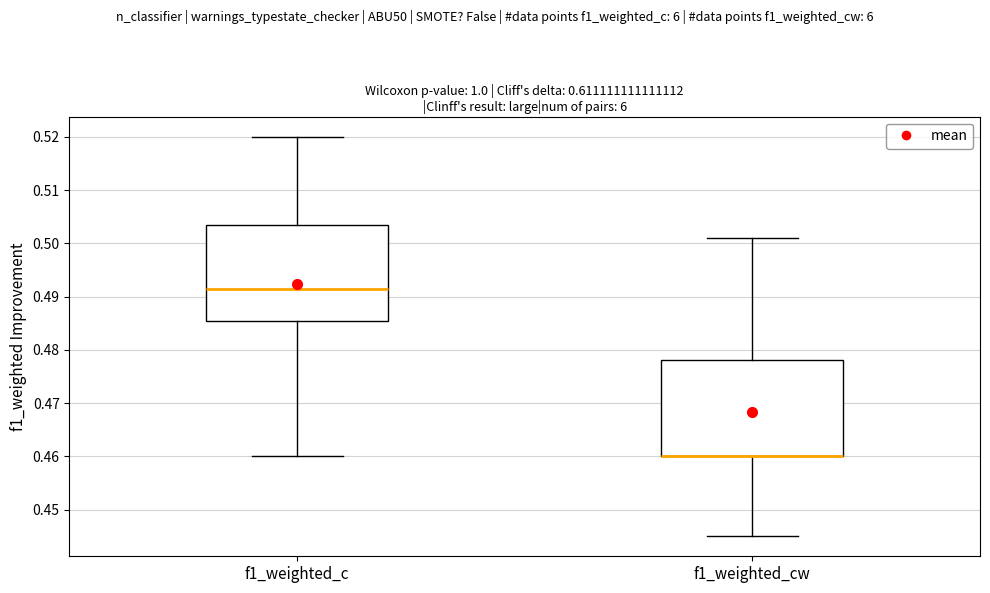

Reading left to right, transcribe this box plot: for each box, give where its median line is, the range the box spans, and where its two whiskers end, as read against the y-axis. The values are not printed on the chart, so give them approximately, as read against the axis.

f1_weighted_c: median 0.492, box 0.486 to 0.504, whiskers 0.460 to 0.520
f1_weighted_cw: median 0.460 (drawn on the box's lower edge), box 0.460 to 0.478, whiskers 0.445 to 0.501